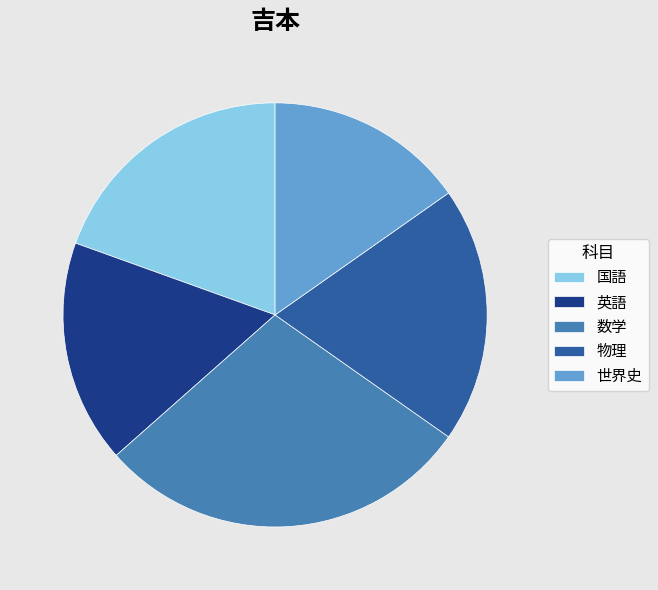

How many segments does this pie chart have?

5